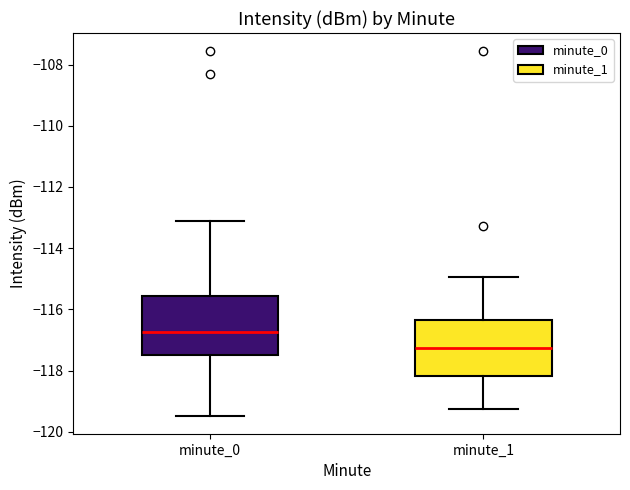

Where is the upper edge of the box for minute_1 on the y-axis? The values are not printed on the chart, so give them approximately, as read against the axis.

-116.4